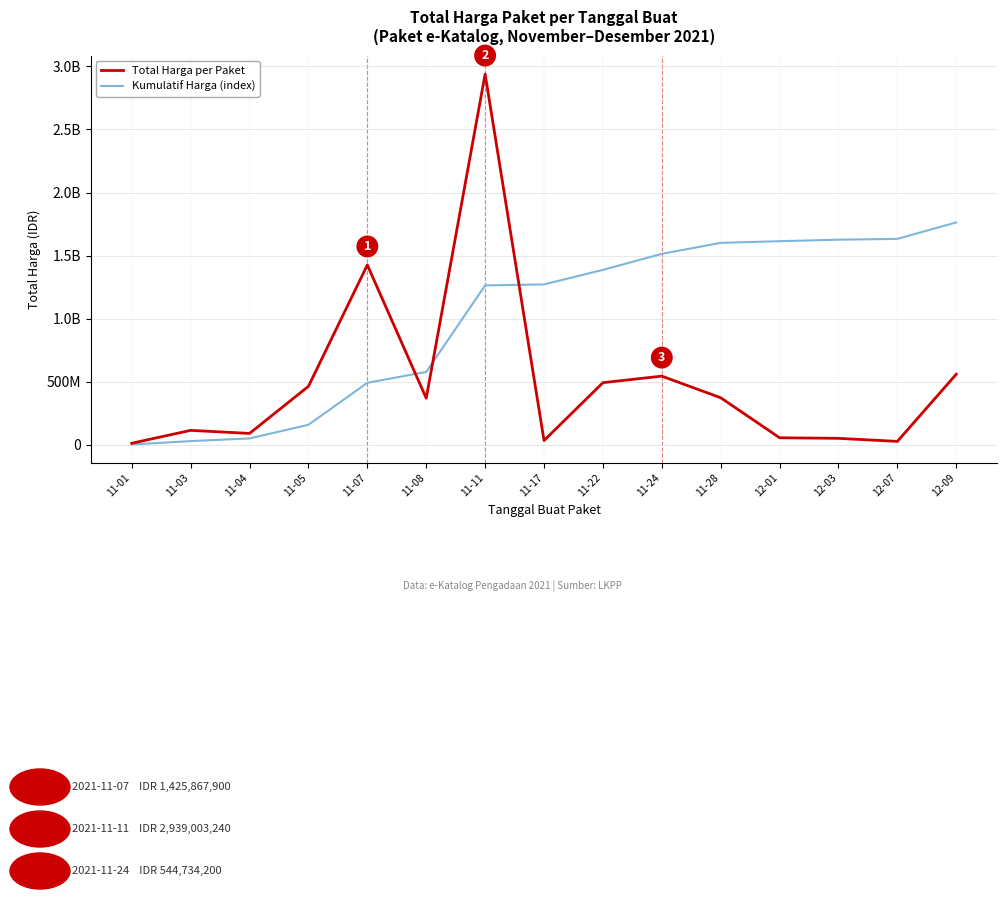

What is the average value of the Kumulatif Harga (index) series?

999191079.9